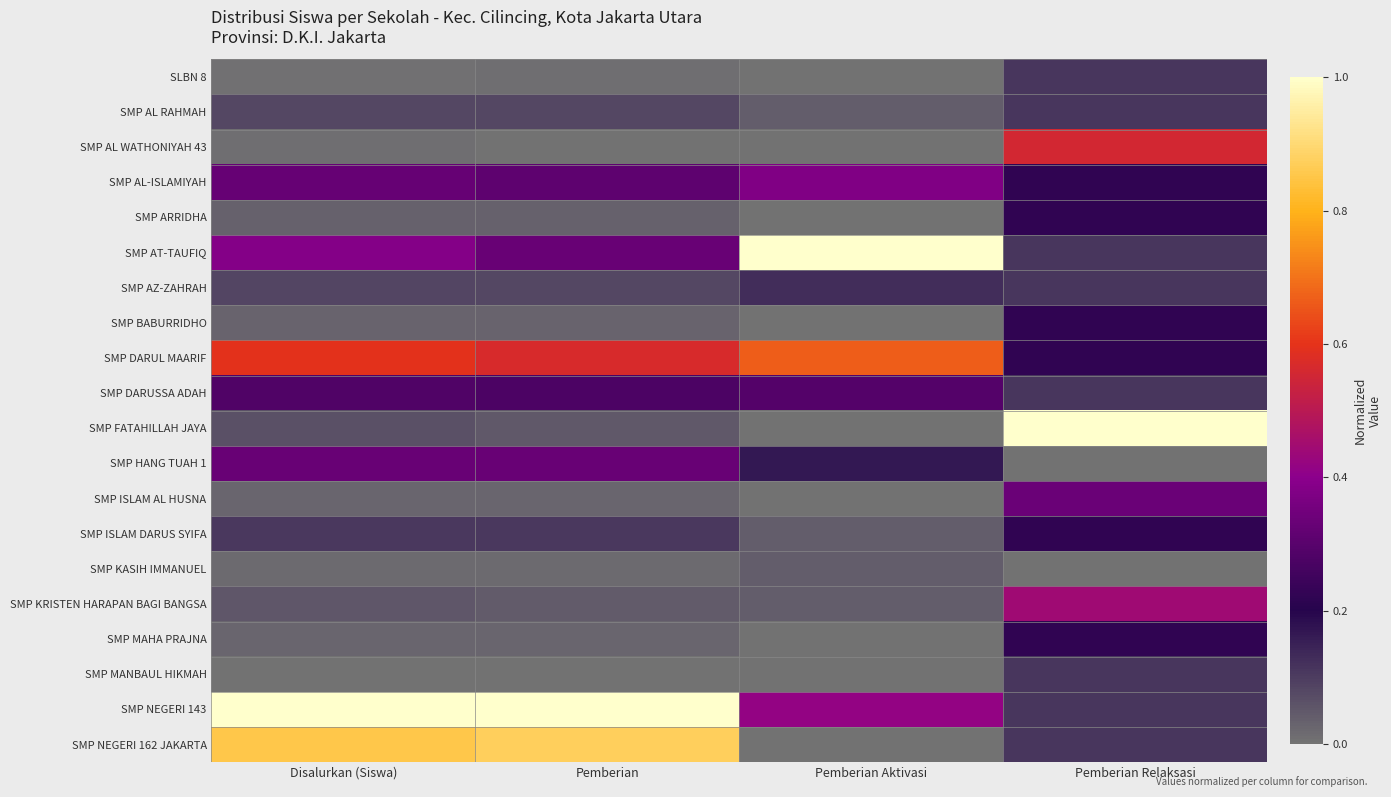

Which series changed the most between Disalurkan (Siswa) and Pemberian Relaksasi?

SMP FATAHILLAH JAYA